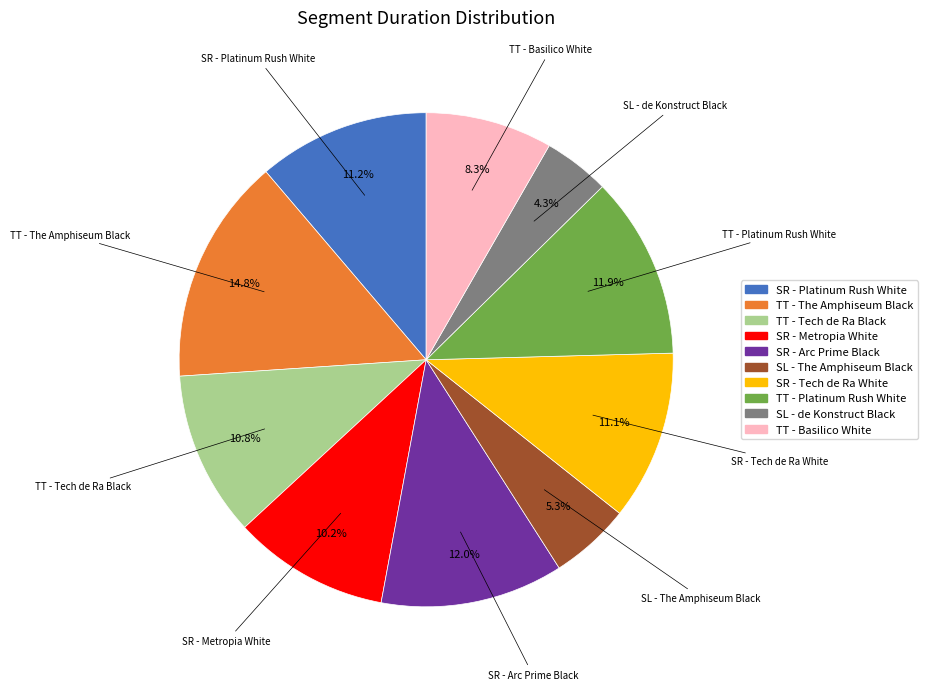

To the nearest percent, what percentage of the pie is TT - The Amphiseum Black?

15%